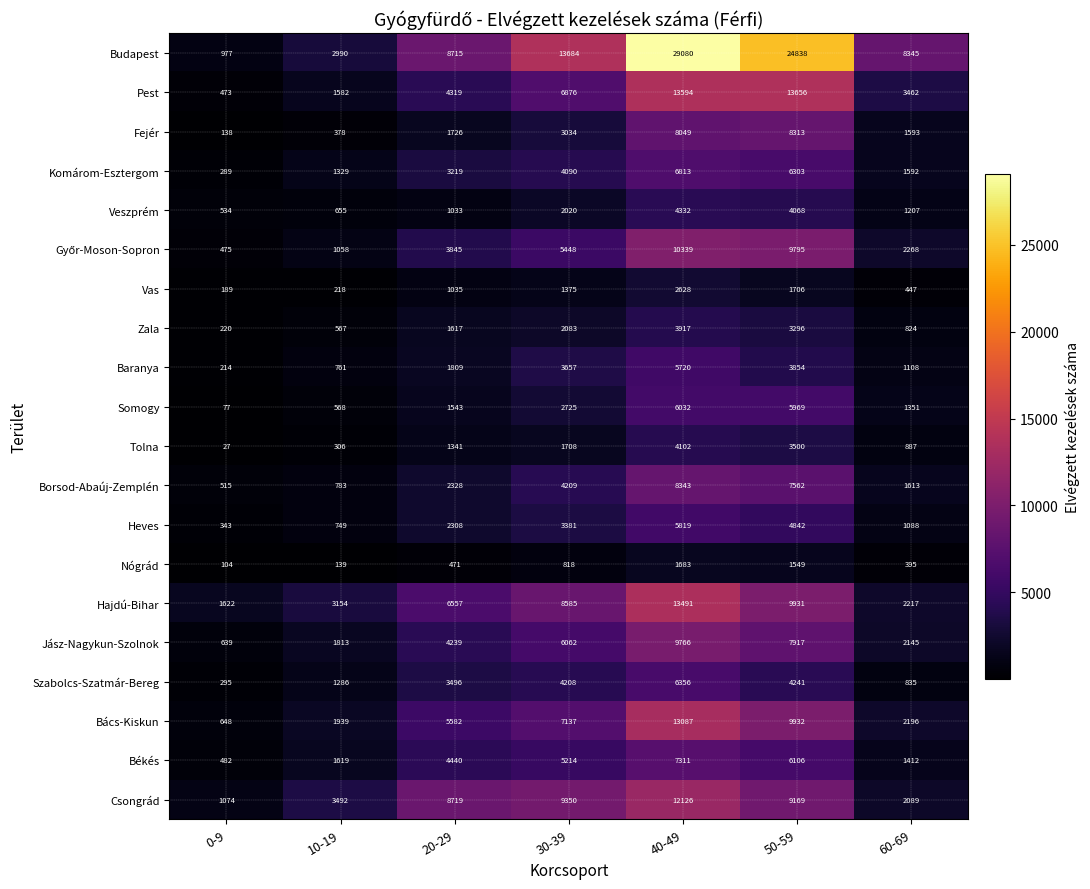

Which label corresponds to the smallest value in the chart?

0-9